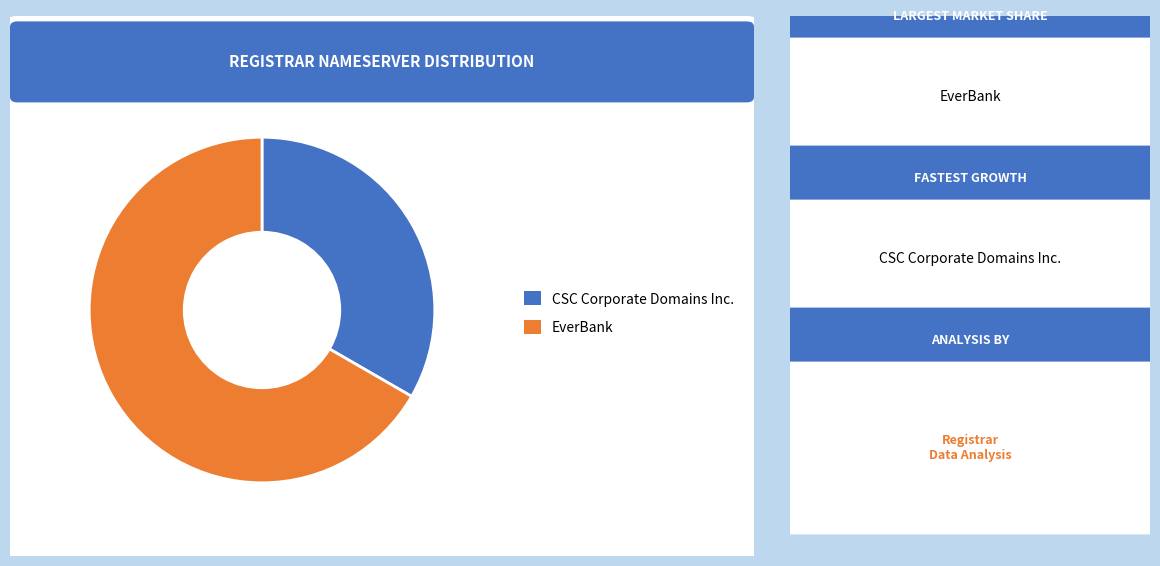

What is the change in value from CSC Corporate Domains Inc. to EverBank?

+3